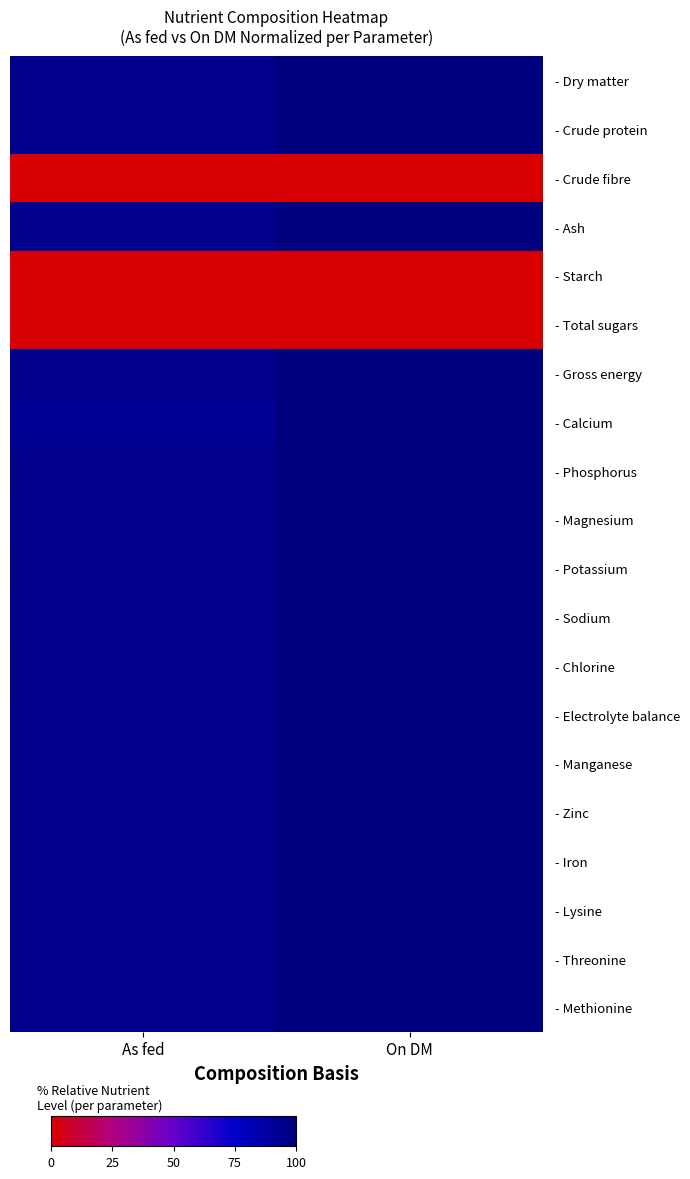

At which category does the chart reach its minimum across all series?

As fed